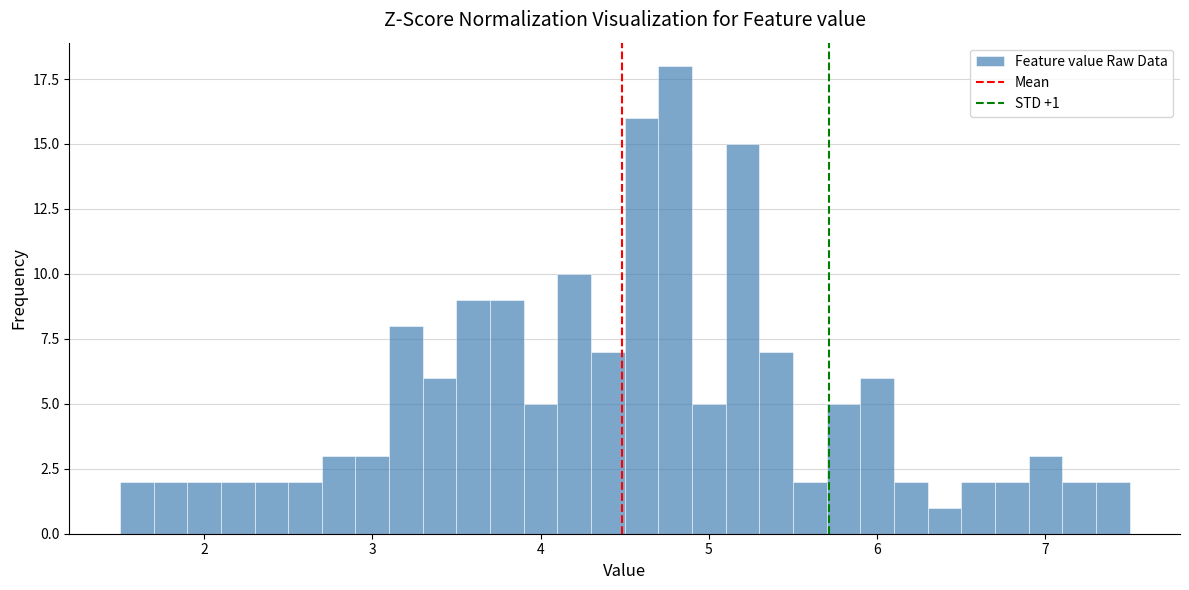

Around what value on the x-axis is the tallest bar? Give the approximate position of its centre, as read against the axis.

4.8